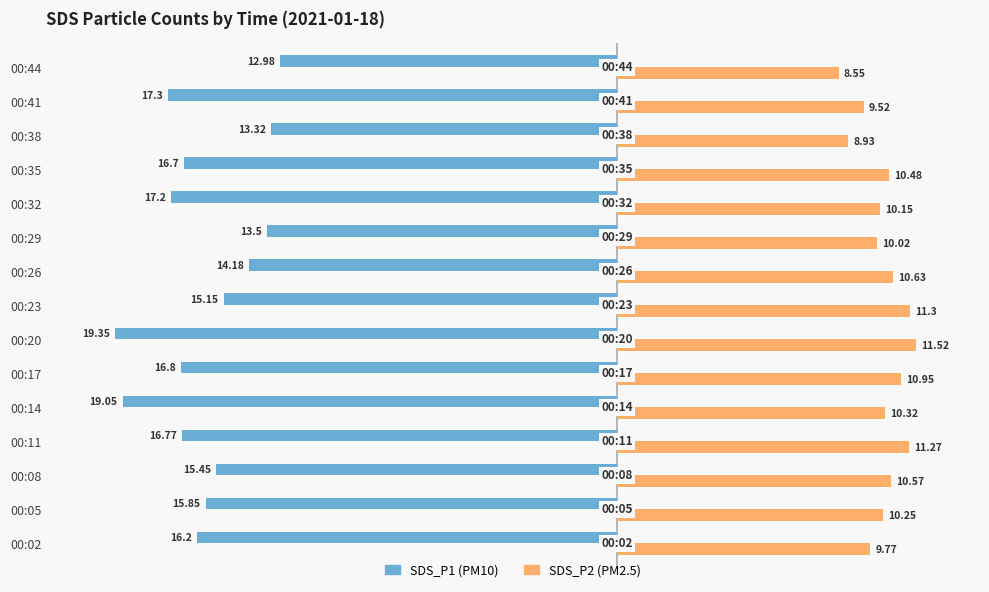

What is the difference between the highest and lowest values at 00:41?

26.8